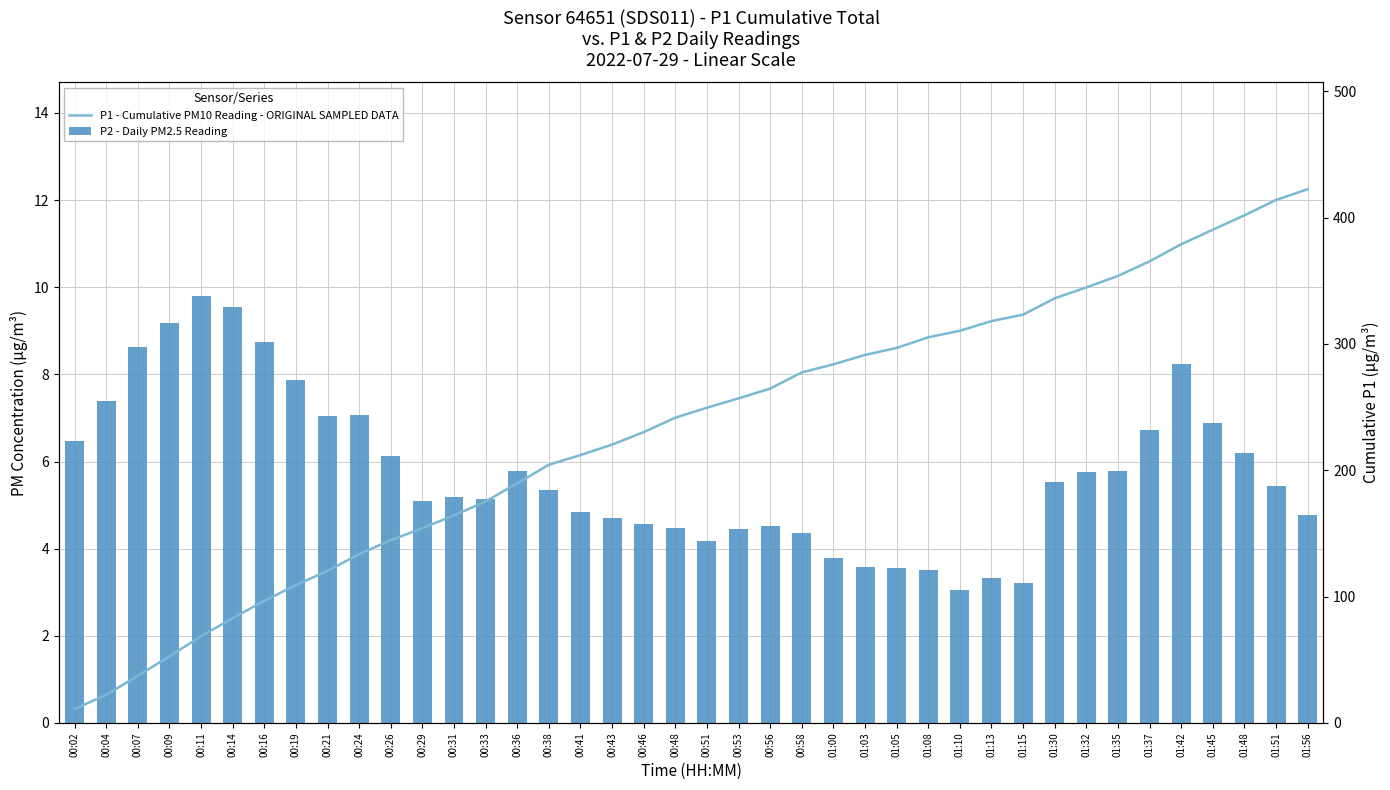

The P1 - Cumulative PM10 Reading - ORIGINAL SAMPLED DATA series shows 68.7 at 00:11. True or false?

True